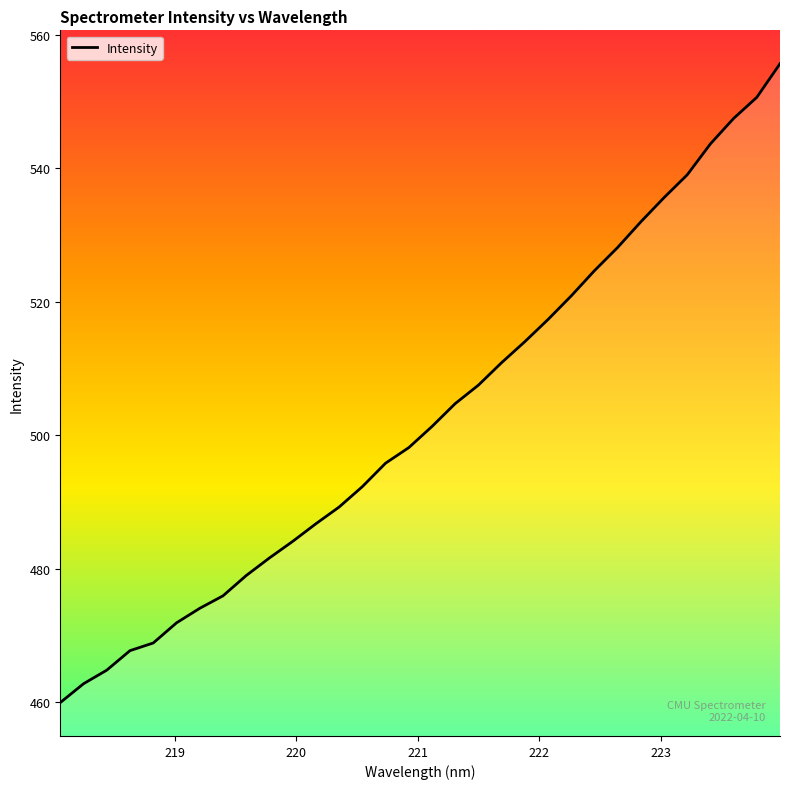

What is the minimum value shown in the chart?

460.0